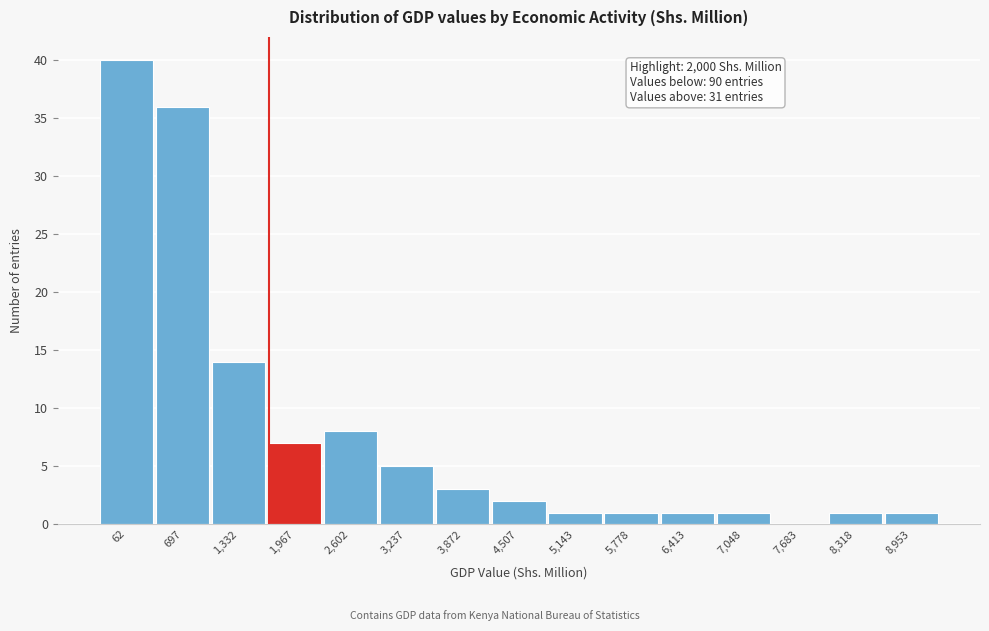

Reading left to right, transcribe all the data shown in this chart.

62=40	697=36	1,332=14	1,967=7	2,602=8	3,237=5	3,872=3	4,507=2	5,143=1	5,778=1	6,413=1	7,048=1	7,683=0	8,318=1	8,953=1